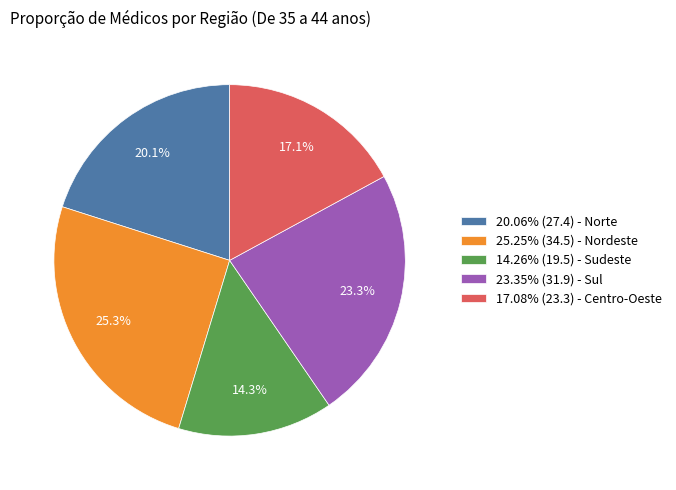

Does 14.26% (19.5) - Sudeste represent more than half of the total?

No